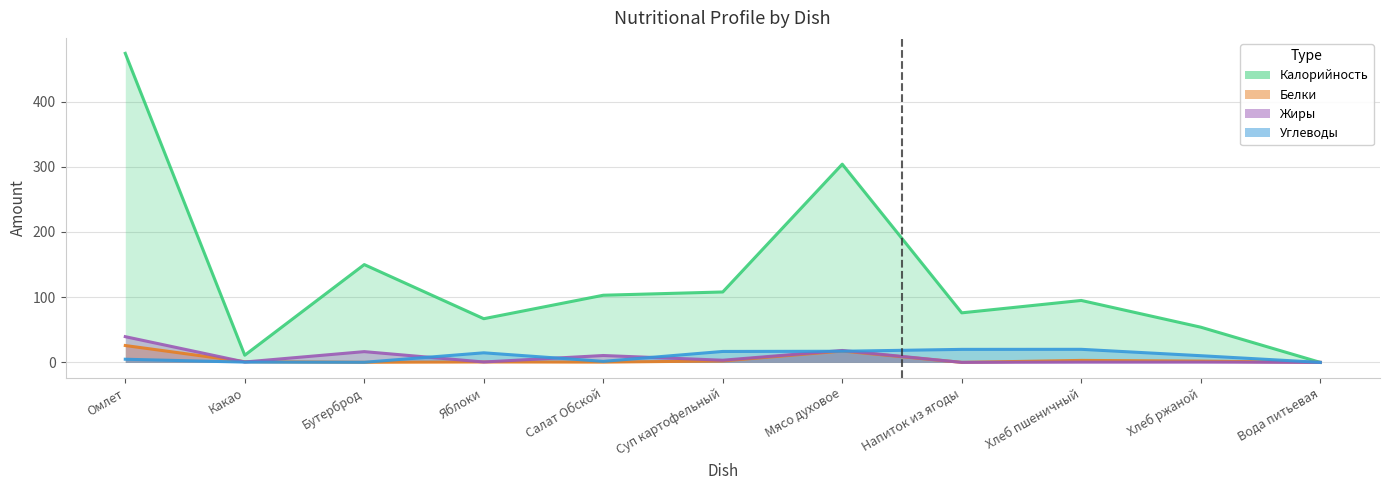

What is the difference between the maximum and second lowest values in the Углеводы series?

19.9